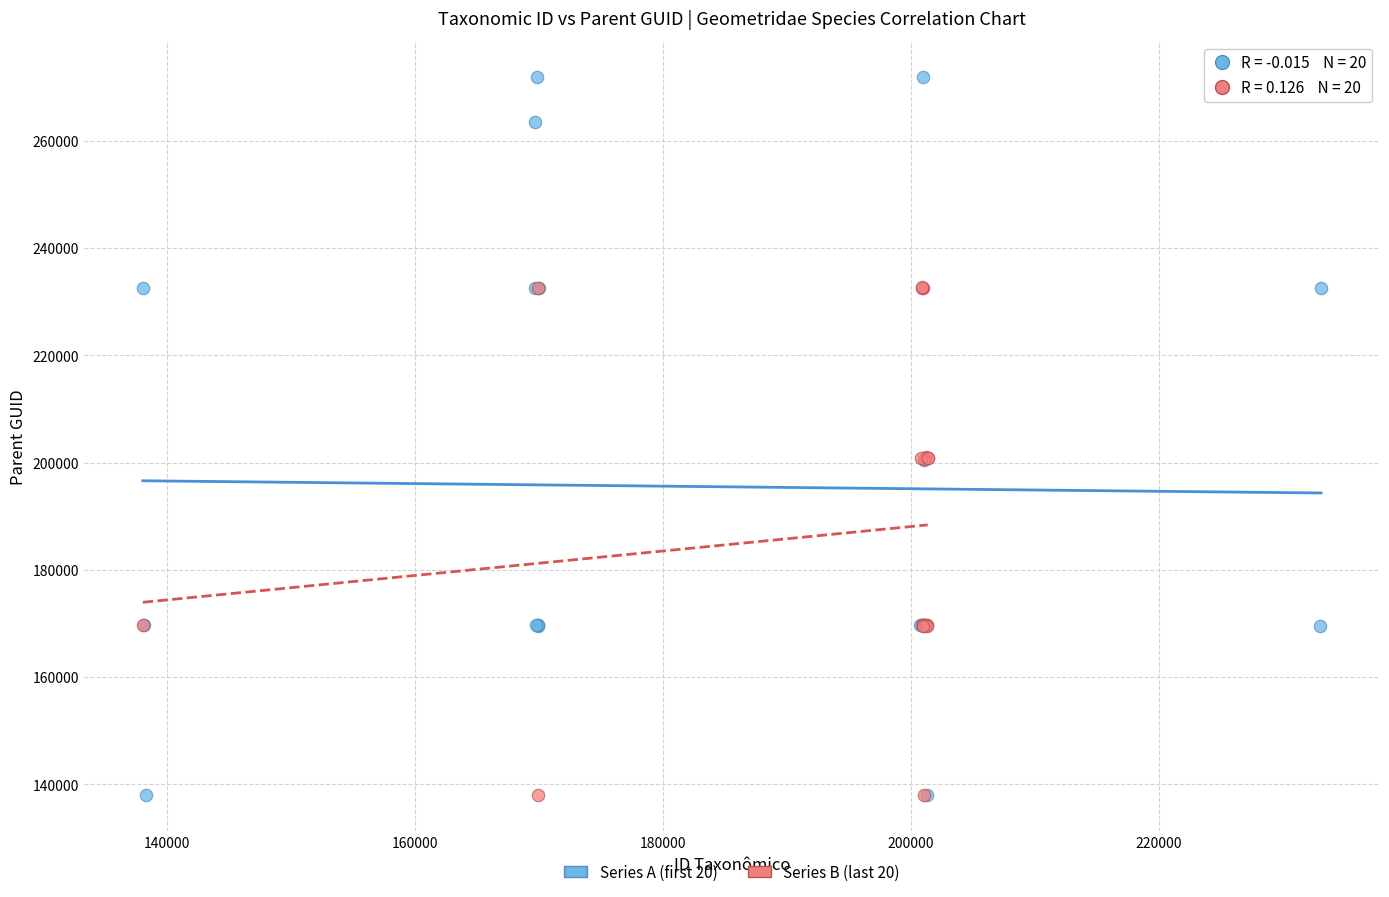

What are all the series names shown in the legend?

Series A (first 20), Series B (last 20)